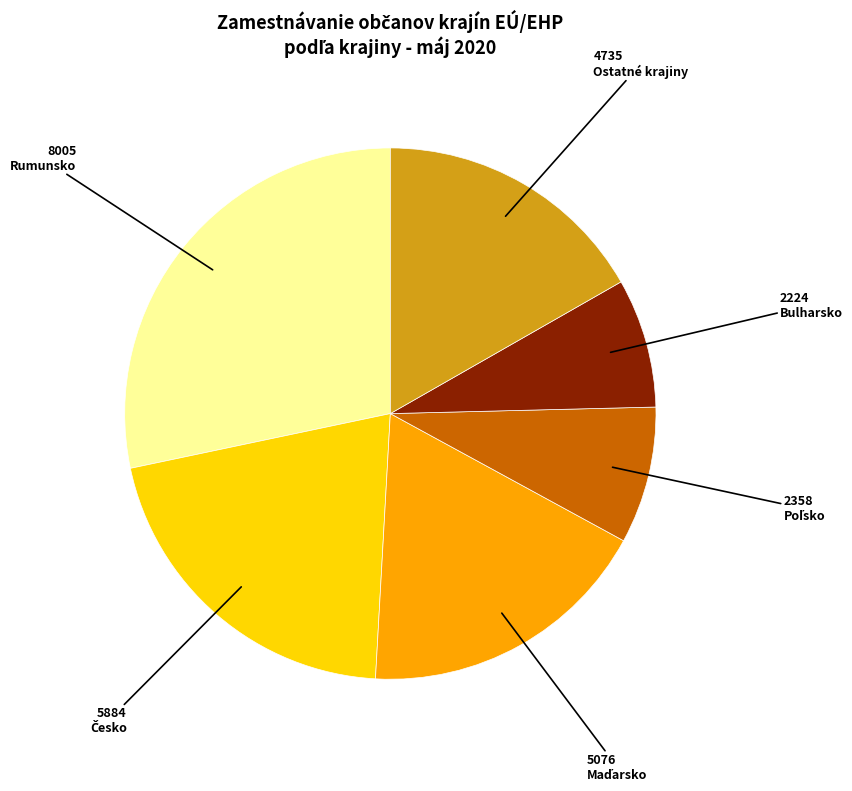

Is there any slice that represents more than half of the pie?

No